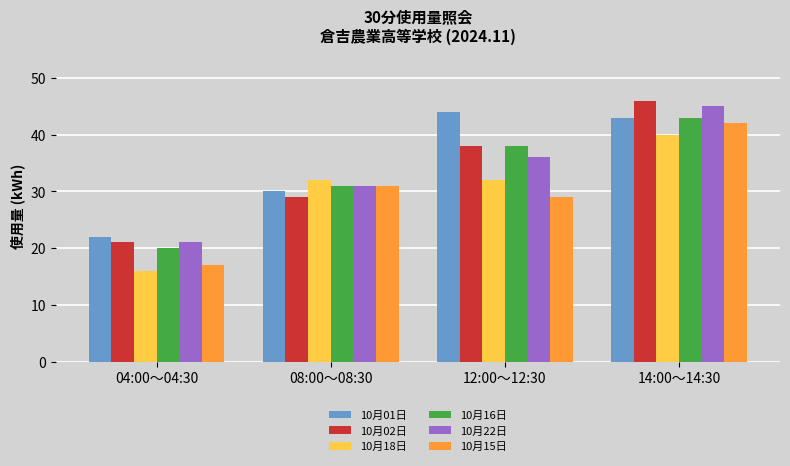

What is the spread (max minus min) of values at 12:00～12:30?

15